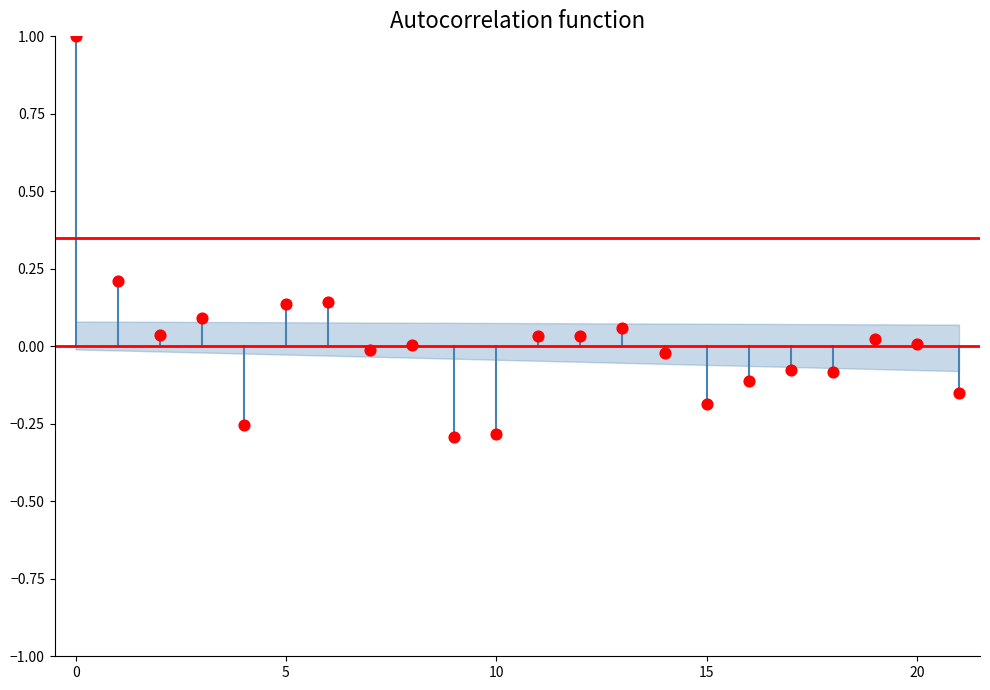

What is the range of Y values (max minus min)?

1.3